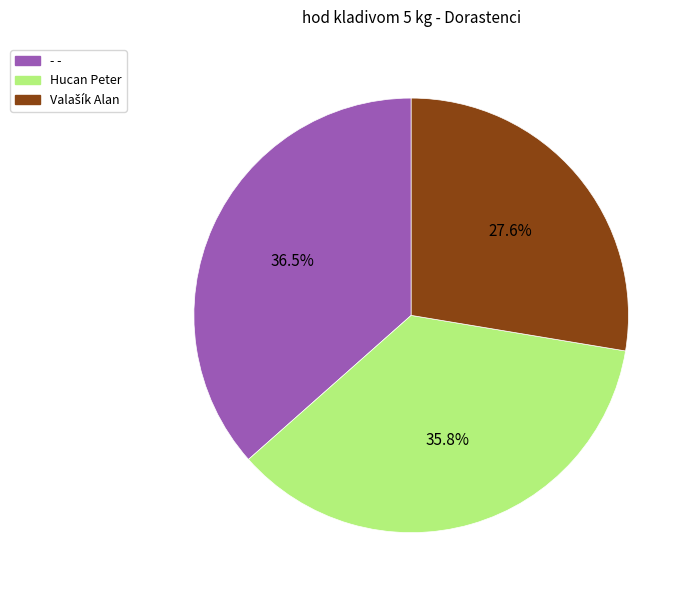

Which category has the biggest portion of the pie?

- -